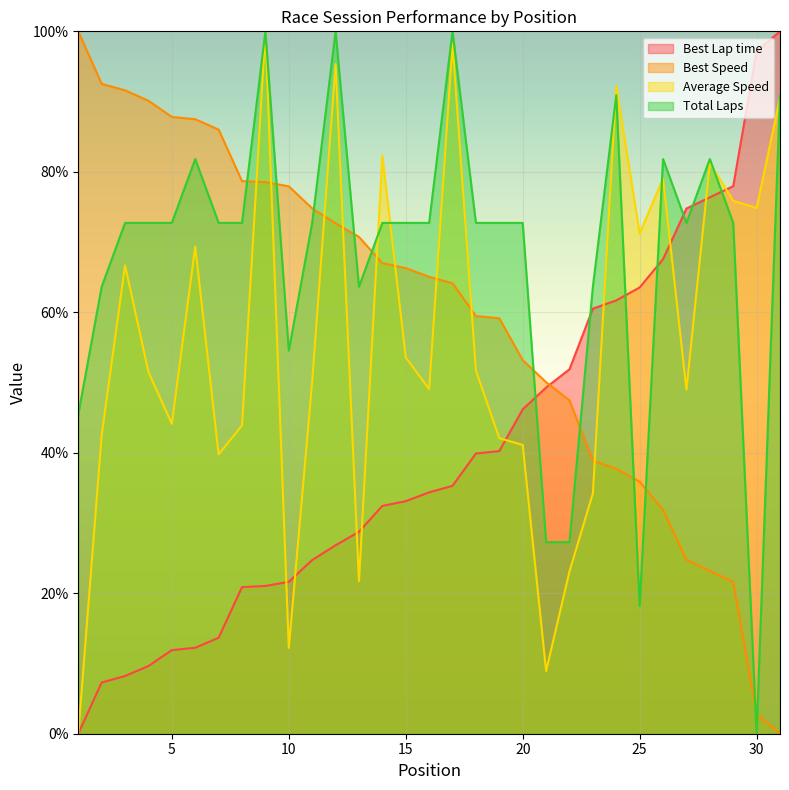

Which category has the lowest value in the Average Speed series?

1